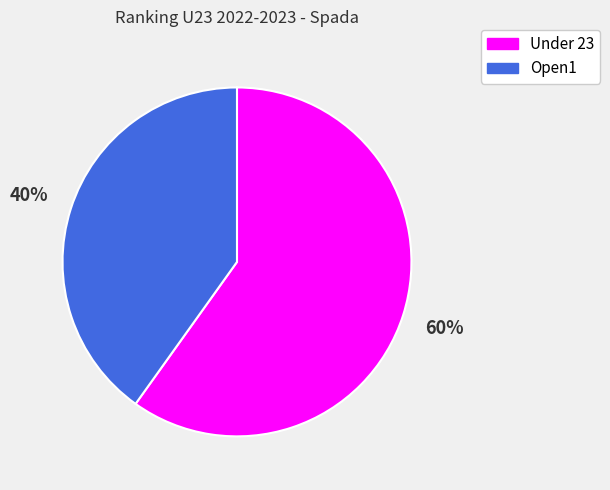

Is there a majority slice in this chart?

Yes